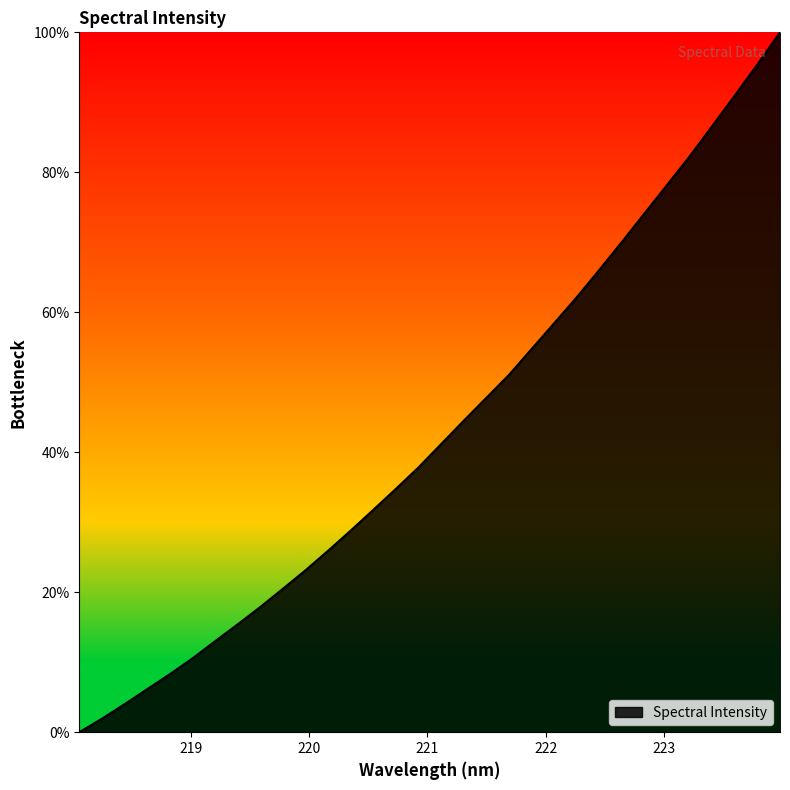

What is the maximum value shown in the chart?

100.0